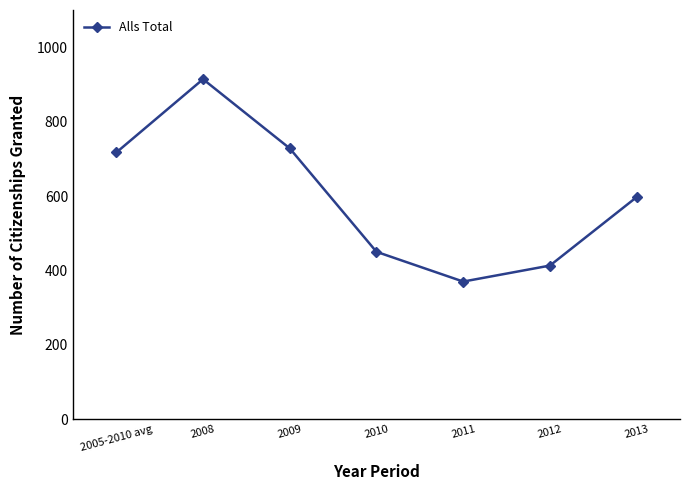

Rank the categories by value from lowest to highest.

2011, 2012, 2010, 2013, 2005-2010 avg, 2009, 2008